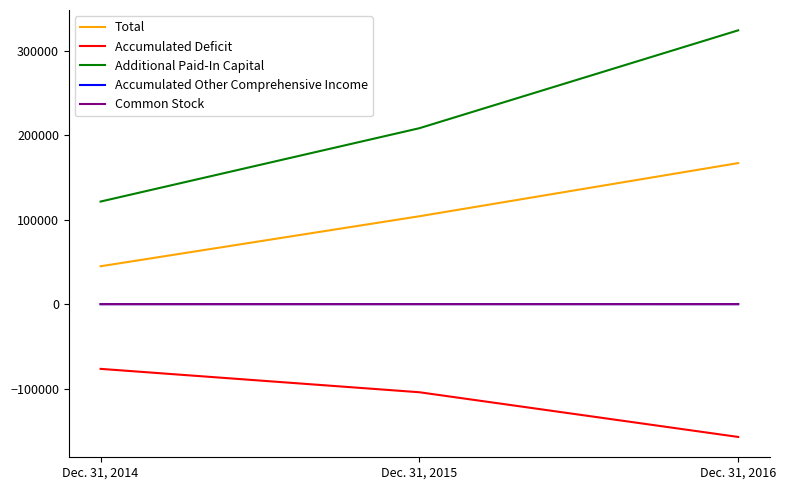

At which label does Accumulated Other Comprehensive Income first exceed 29?

Dec. 31, 2015